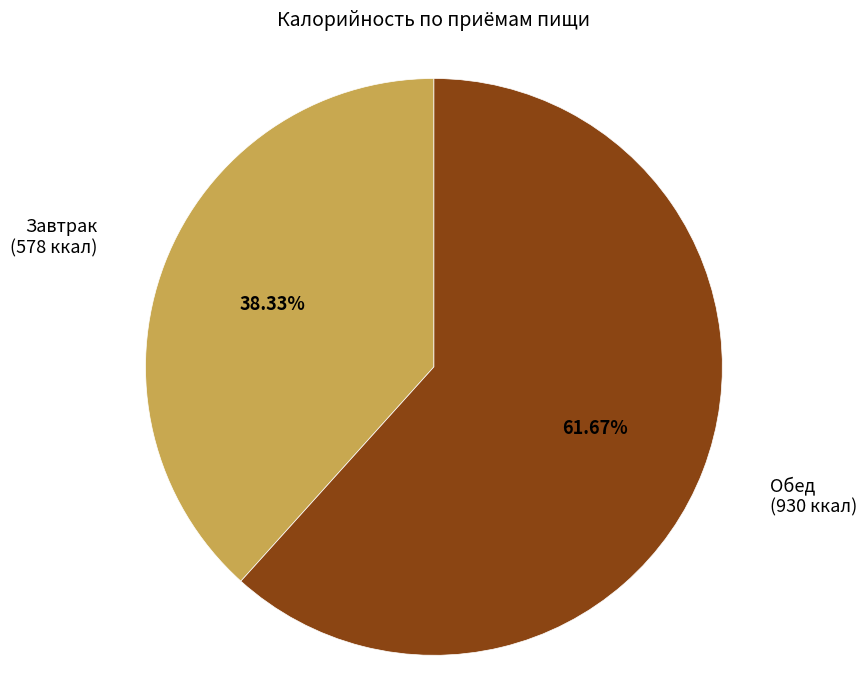

Which slice represents more than half of the pie?

Обед